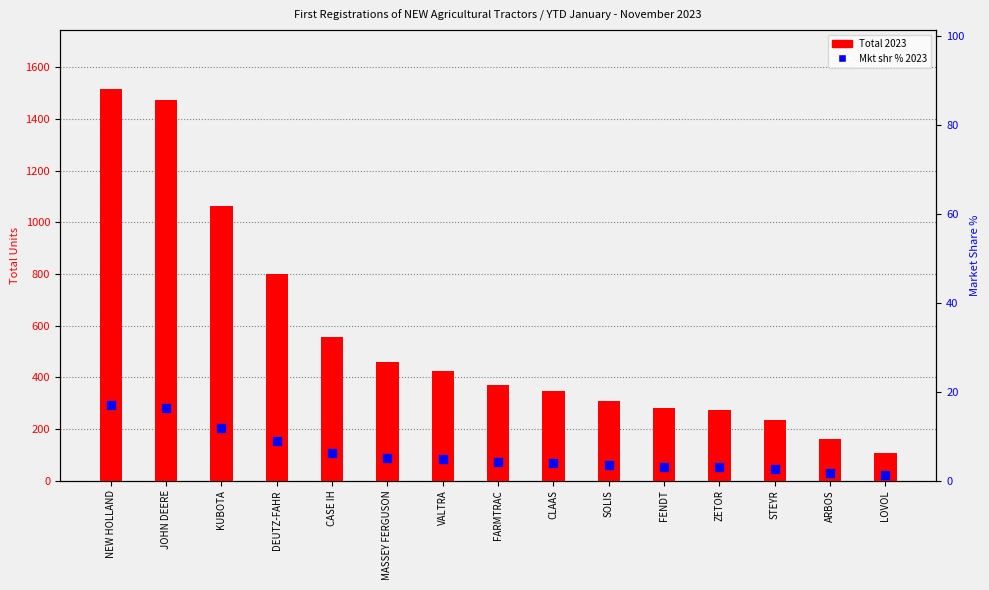

Which series contains the lowest Y value?

Mkt shr % 2023